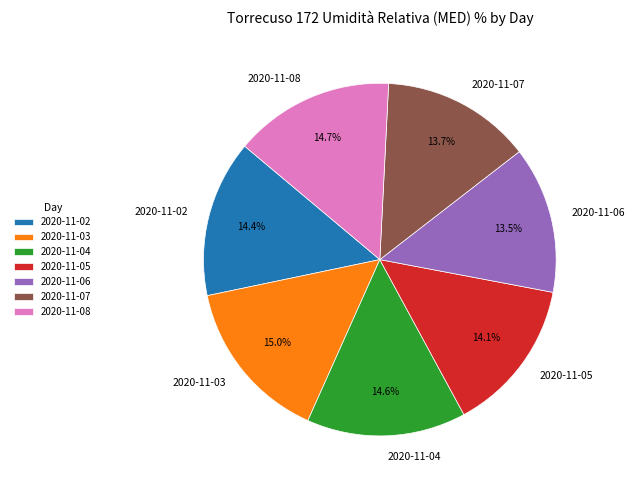

The 2020-11-02 slice represents 14% of the pie. True or false?

True